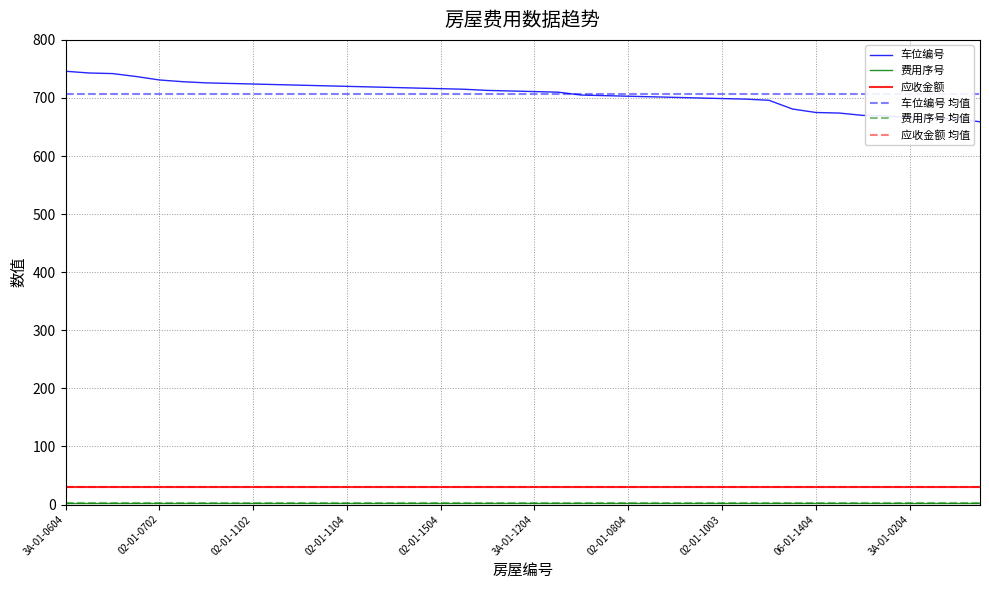

What is the minimum value for 费用序号?

3